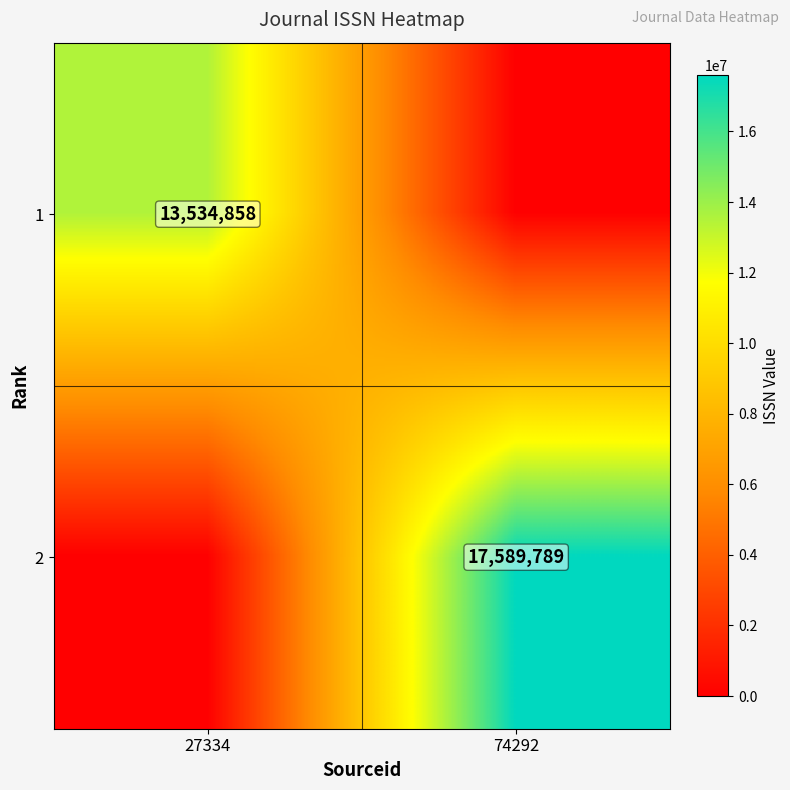

Between 27334 and 74292, which is larger?

27334